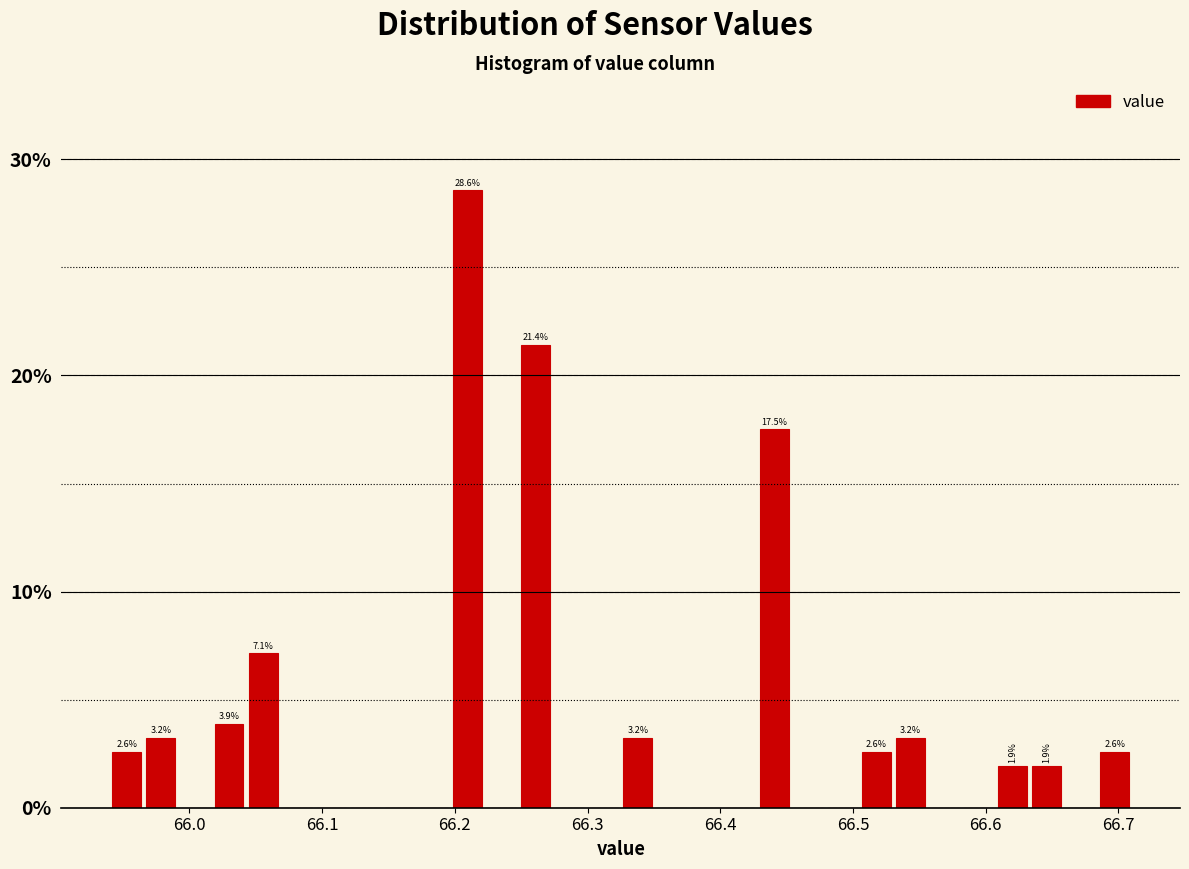

Read against the x-axis, roughly where is the centre of the tallest bar?

66.21